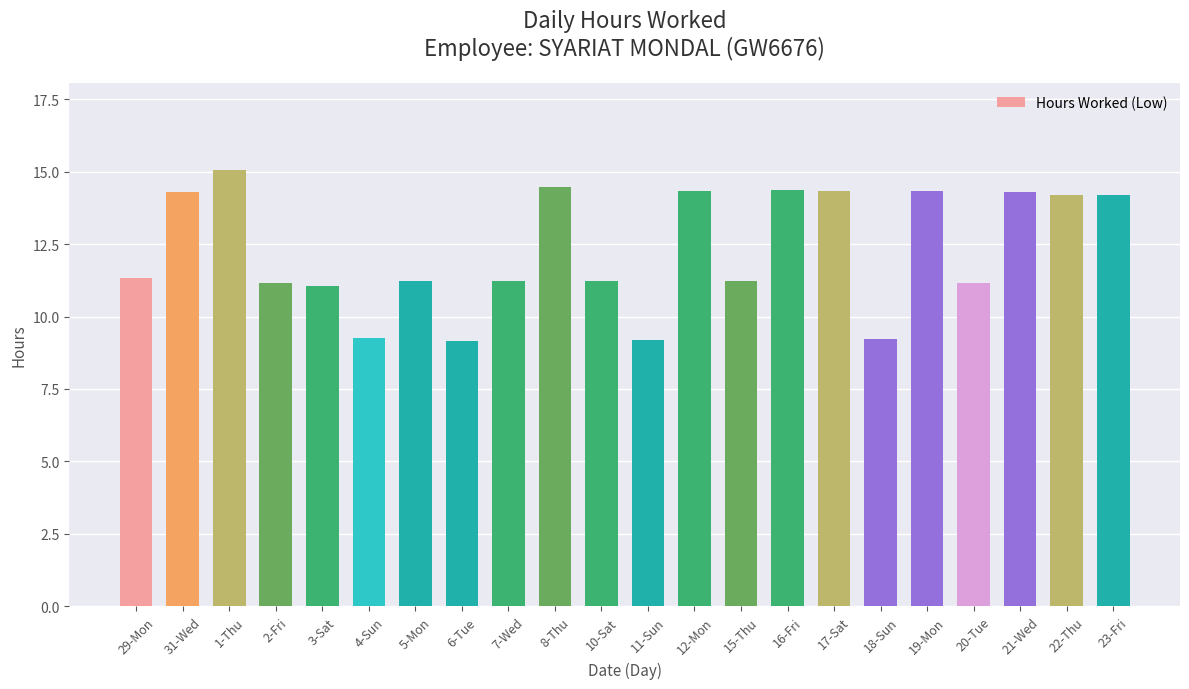

Is it true that the value at 15-Thu is 15.1?

False